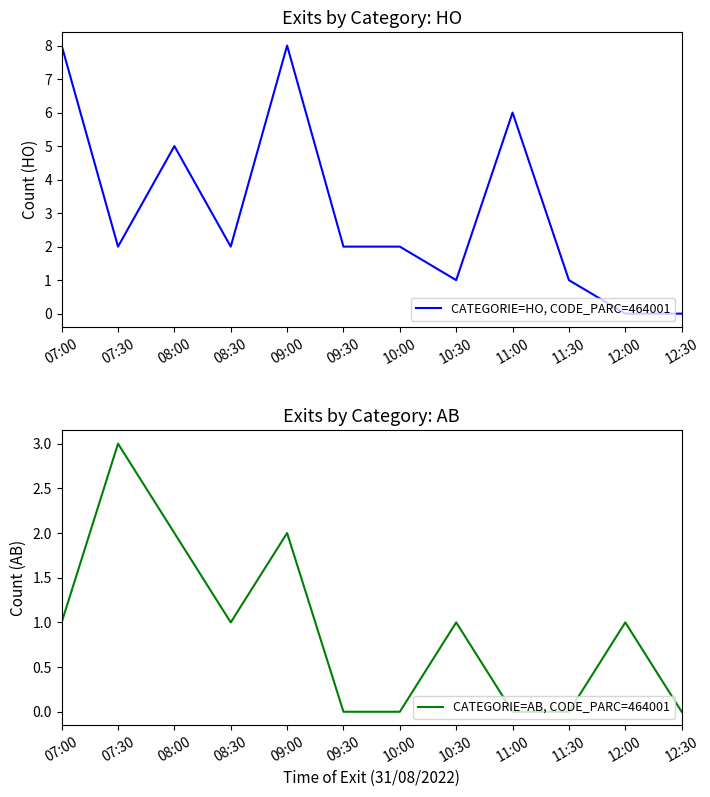

Count the CATEGORIE=AB, CODE_PARC=464001 values in the range 0 to 2.

11